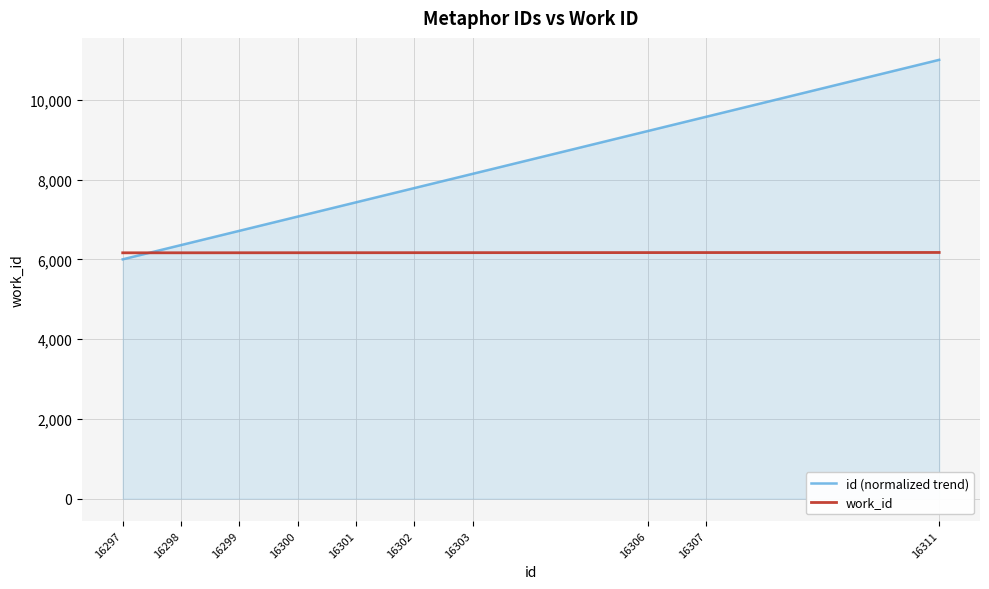

True or false: work_id and id (normalized trend) cross at least once.

True